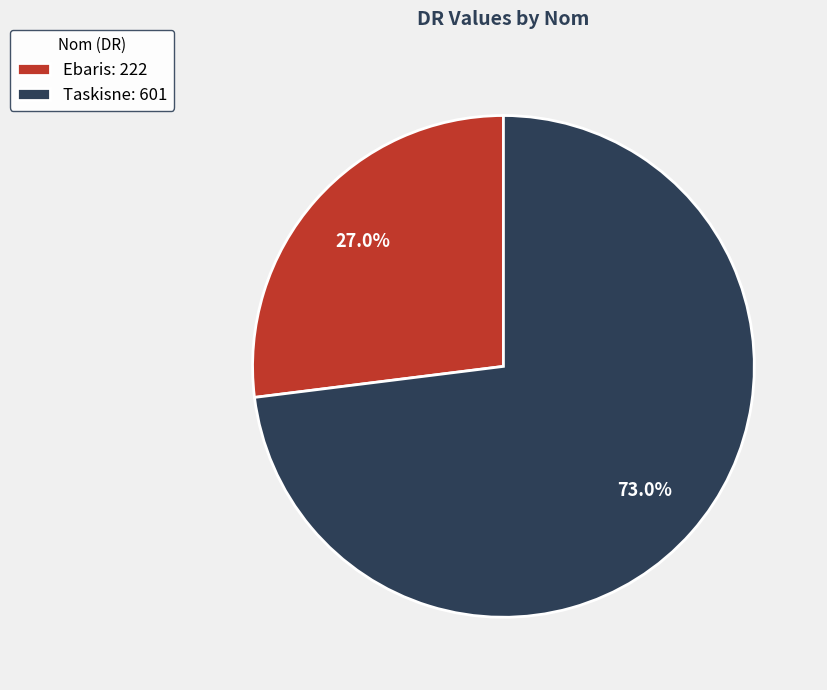

Rank the categories by value from highest to lowest.

Taskisne, Ebaris